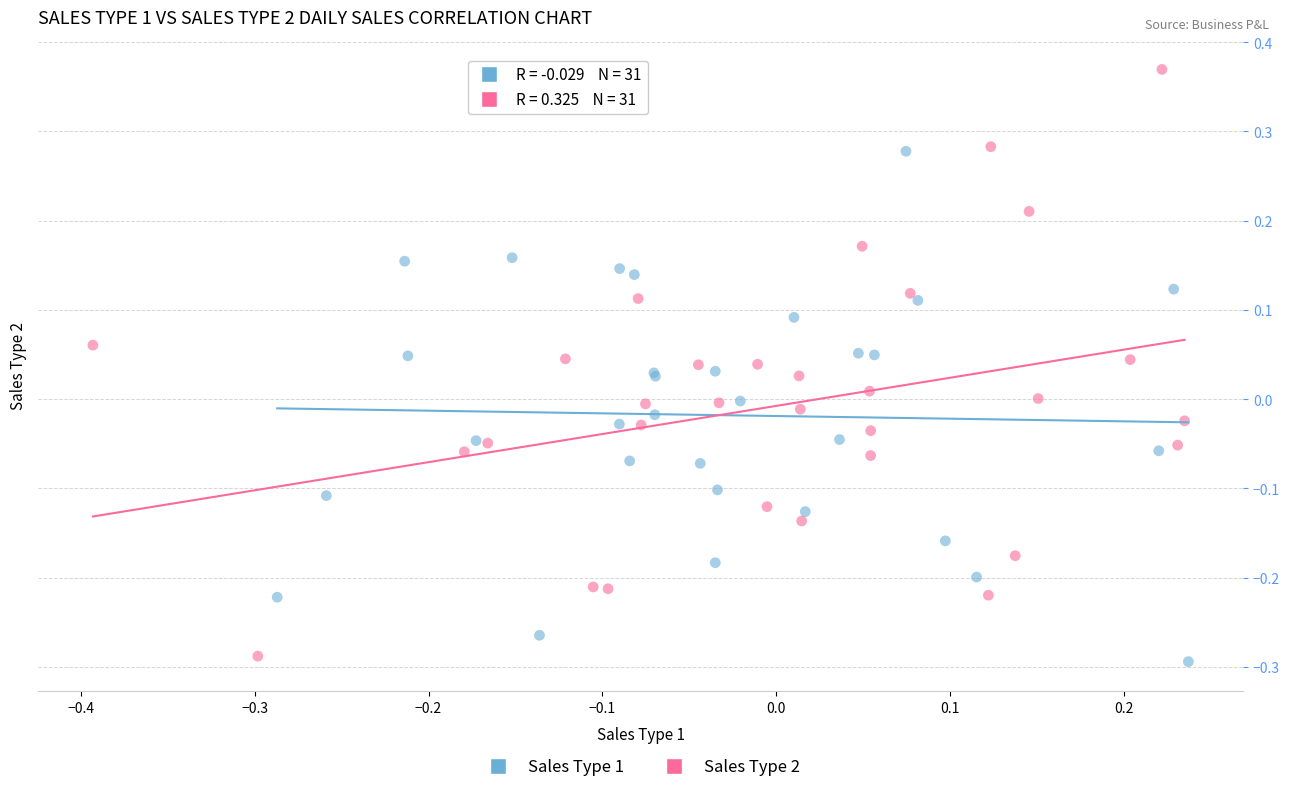

Which series reaches the maximum Y coordinate?

Sales Type 2